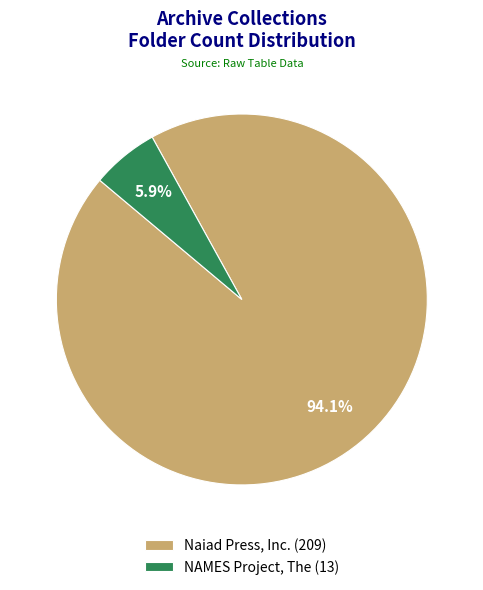

What is the smallest slice in the pie chart?

NAMES Project, The